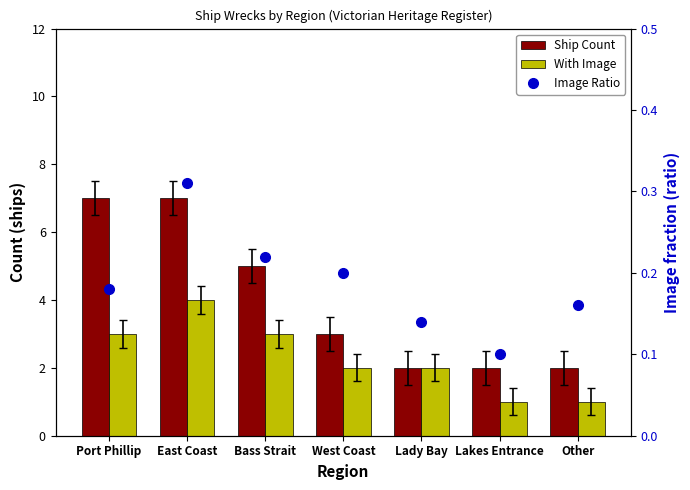

Which category has the highest value in the Ship Count series?

Port Phillip